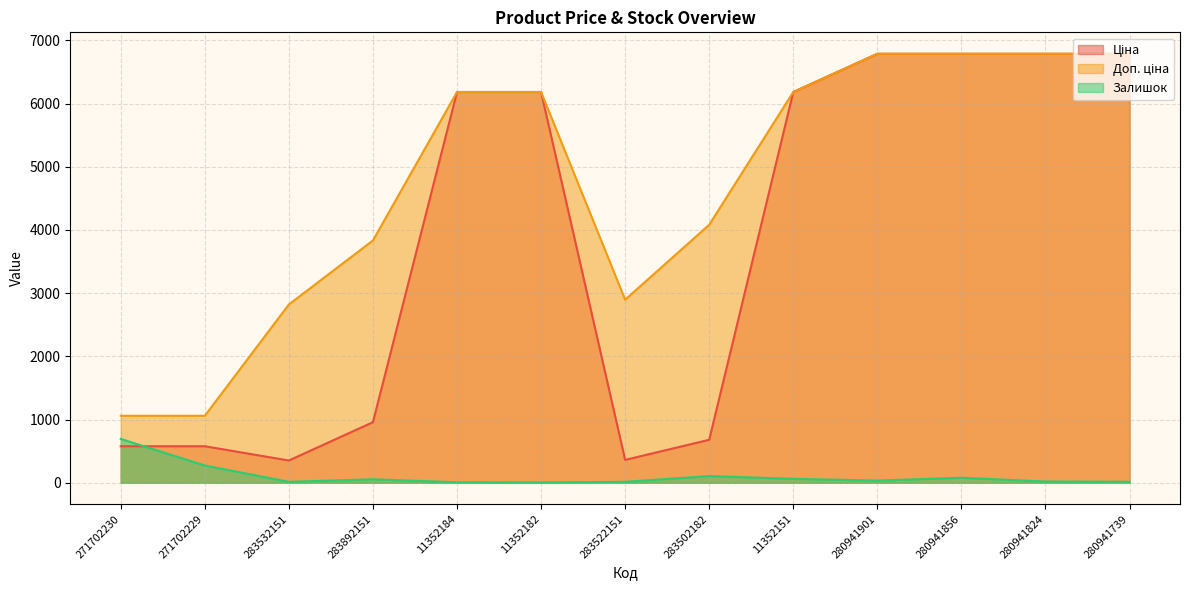

What is the sum of the Доп. ціна values at 283502182 and 11352182?

10264.9